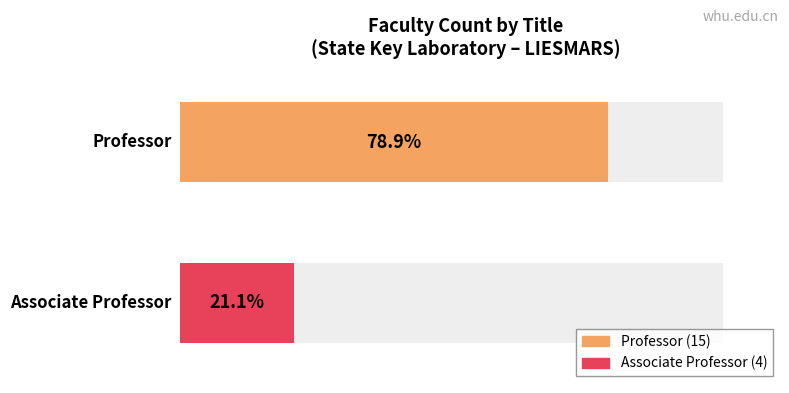

What is the difference between the values at 0 and 1?

11